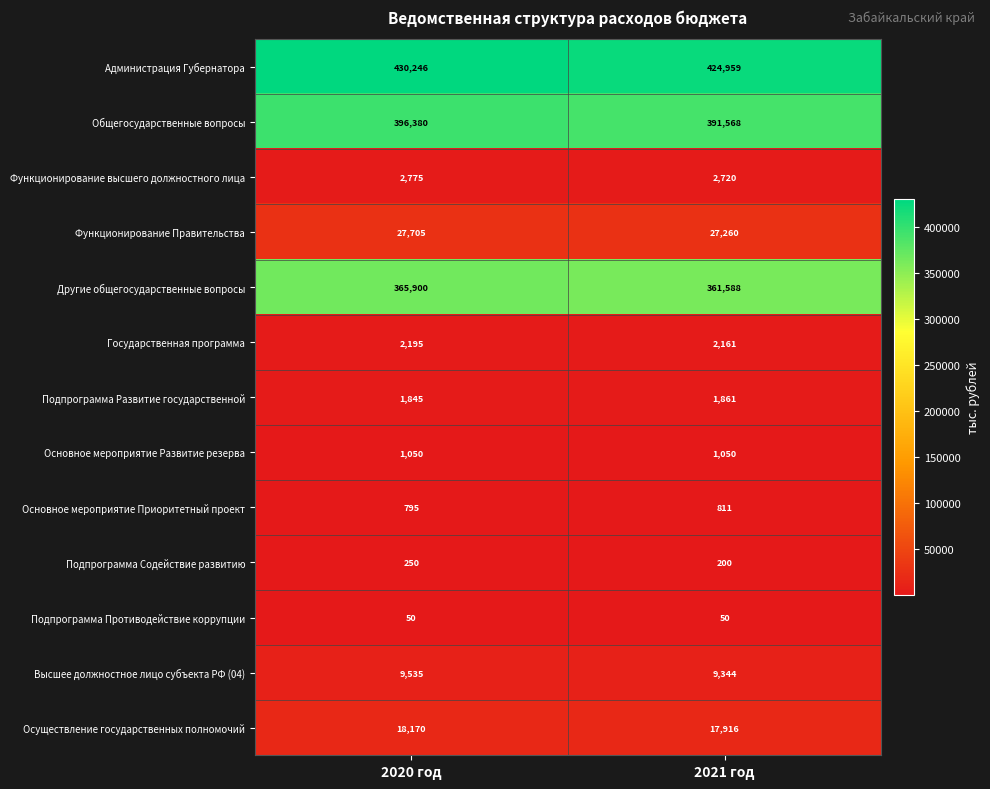

What is the difference between the maximum and minimum values in the Общегосударственные вопросы series?

4812